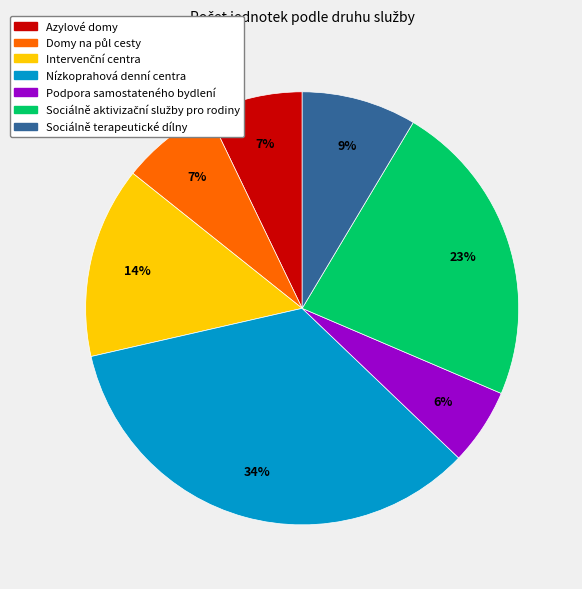

What percentage is the Sociálně terapeutické dílny slice, to the nearest percent?

9%